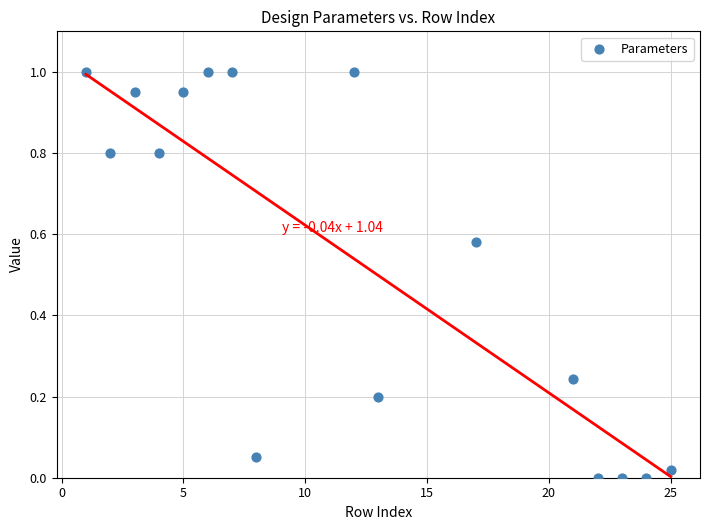

What is the range of Y values (max minus min)?

1.0